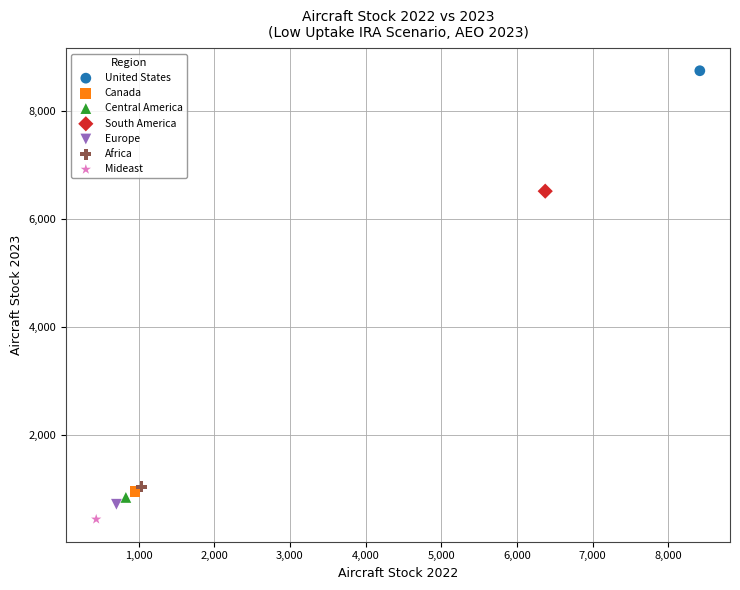

What are all the series names shown in the legend?

United States, Canada, Central America, South America, Europe, Africa, Mideast